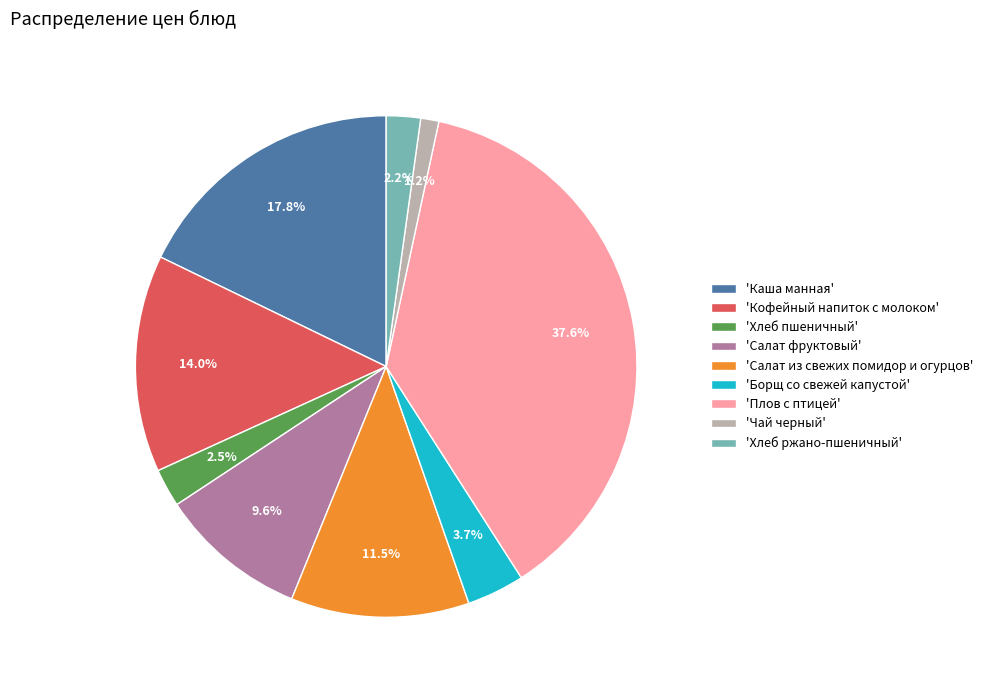

What percentage is NOT represented by 'Борщ со свежей капустой'?

96.3%